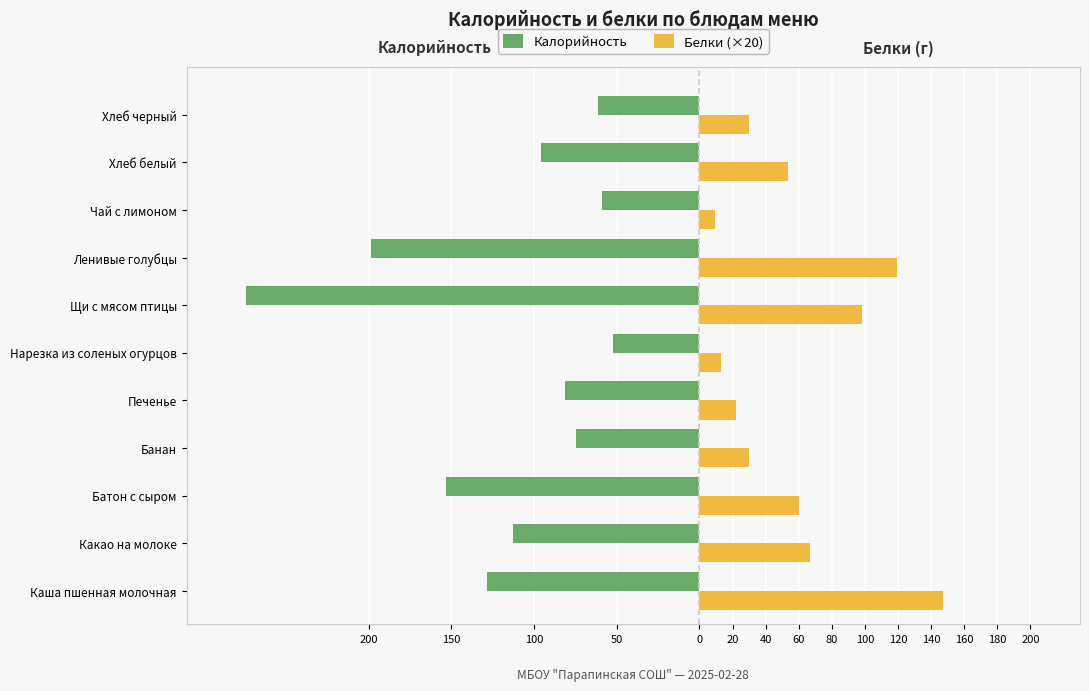

What are all the series names shown in the legend?

Калорийность, Белки (×20)